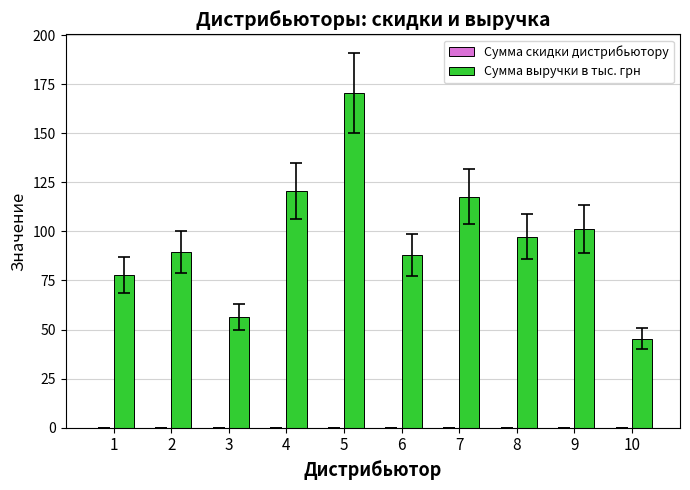

What is the maximum value shown in the chart?

170.4